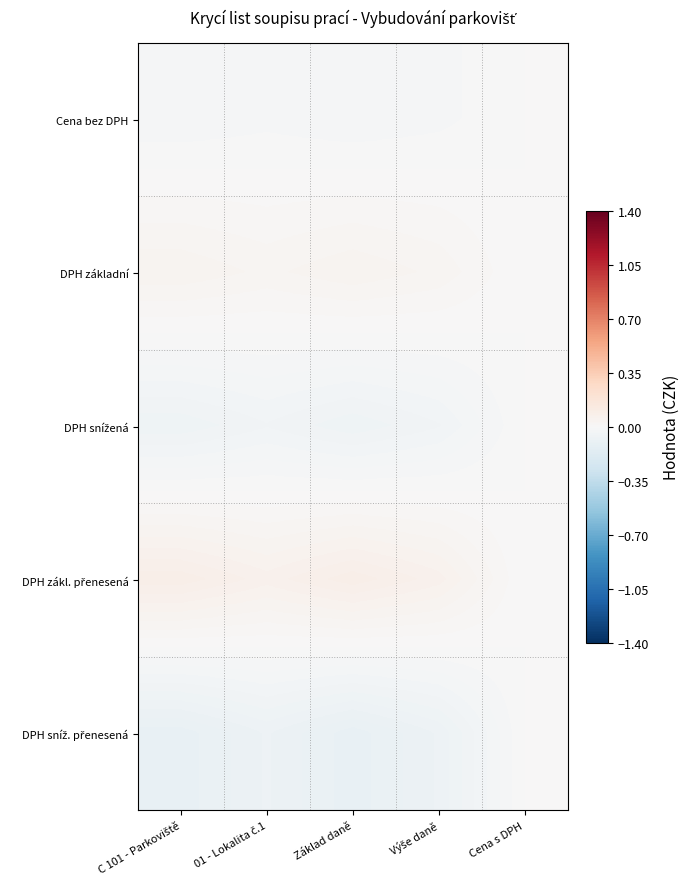

Which series has the largest total across all categories?

DPH zákl. přenesená